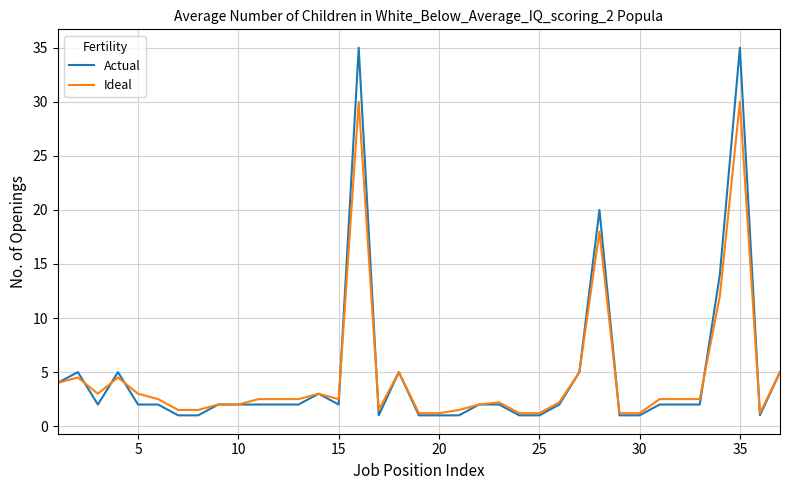

What is the highest value of the Ideal series?

30.0